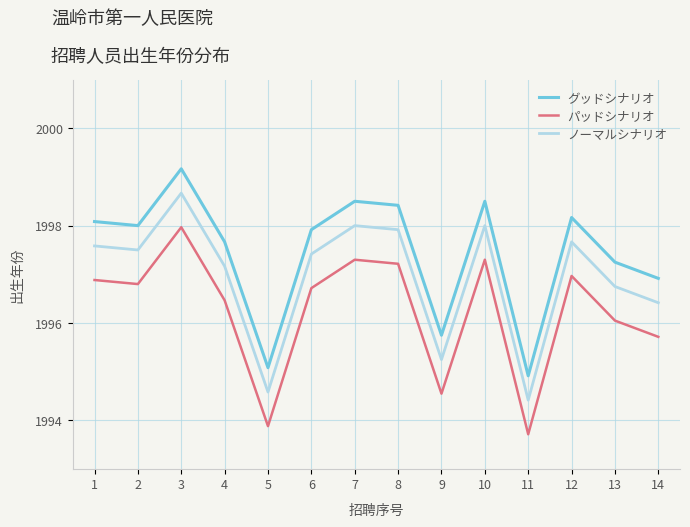

What is the spread (max minus min) of values at 14?

1.2